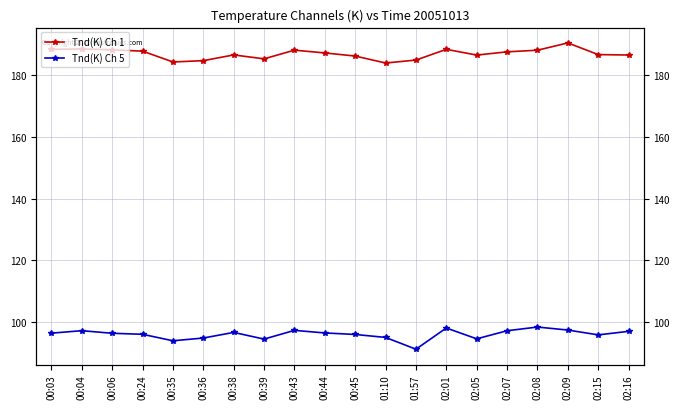

Reading left to right, transcribe all the data shown in this chart.

Tnd(K) Ch 1: 00:03=188.4	00:04=188.6	00:06=188.3	00:24=187.9	00:35=184.4	00:36=184.8	00:38=186.7	00:39=185.4	00:43=188.2	00:44=187.3	00:45=186.3	01:10=184.0	01:57=185.0	02:01=188.5	02:05=186.6	02:07=187.7	02:08=188.2	02:09=190.6	02:15=186.8	02:16=186.6
Tnd(K) Ch 5: 00:03=96.3	00:04=97.1	00:06=96.3	00:24=95.9	00:35=93.8	00:36=94.7	00:38=96.5	00:39=94.4	00:43=97.2	00:44=96.4	00:45=95.9	01:10=94.9	01:57=91.1	02:01=98.0	02:05=94.5	02:07=97.1	02:08=98.3	02:09=97.3	02:15=95.7	02:16=96.9